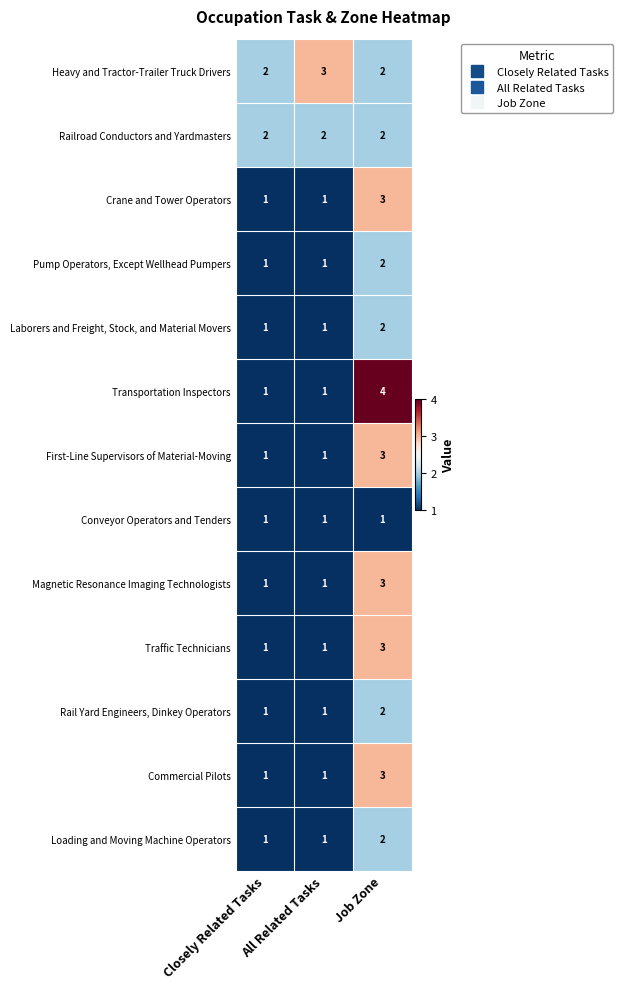

What is the difference between the maximum and second lowest values in the Transportation Inspectors series?

3